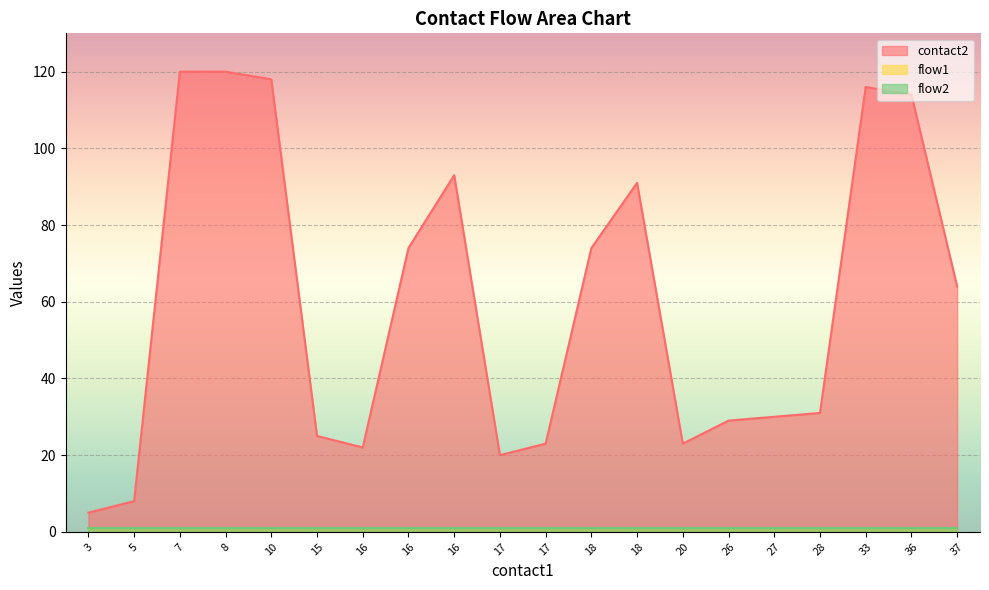

What is the sum of all flow2 values?

20